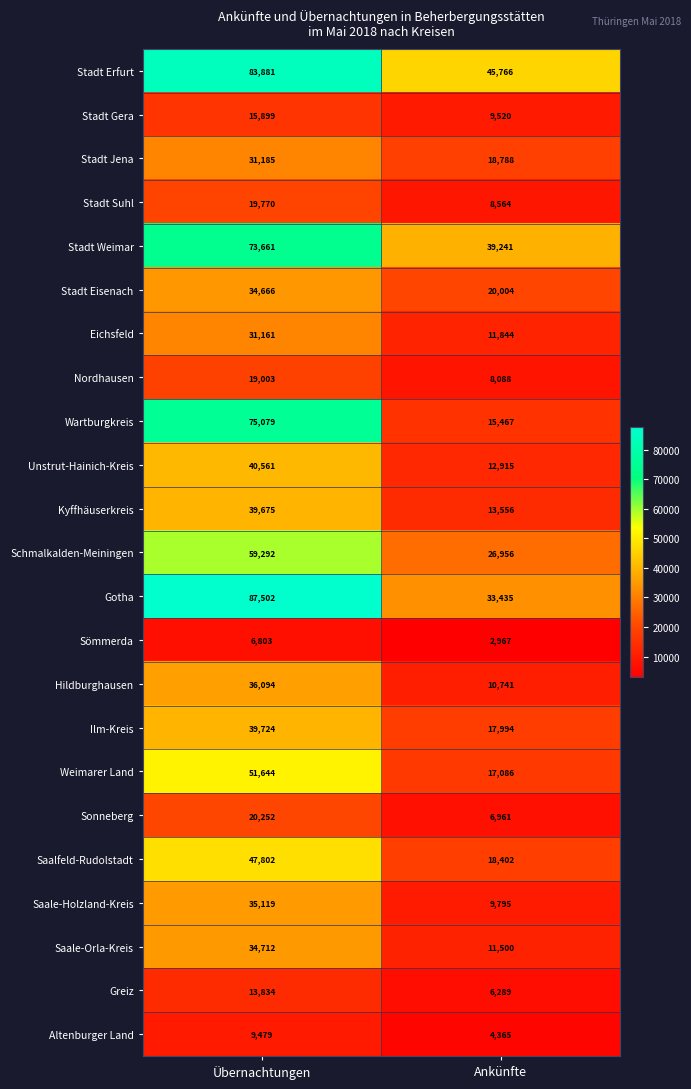

Rank the series by their maximum value, from lowest to highest.

Sömmerda, Altenburger Land, Greiz, Stadt Gera, Nordhausen, Stadt Suhl, Sonneberg, Eichsfeld, Stadt Jena, Stadt Eisenach, Saale-Orla-Kreis, Saale-Holzland-Kreis, Hildburghausen, Kyffhäuserkreis, Ilm-Kreis, Unstrut-Hainich-Kreis, Saalfeld-Rudolstadt, Weimarer Land, Schmalkalden-Meiningen, Stadt Weimar, Wartburgkreis, Stadt Erfurt, Gotha